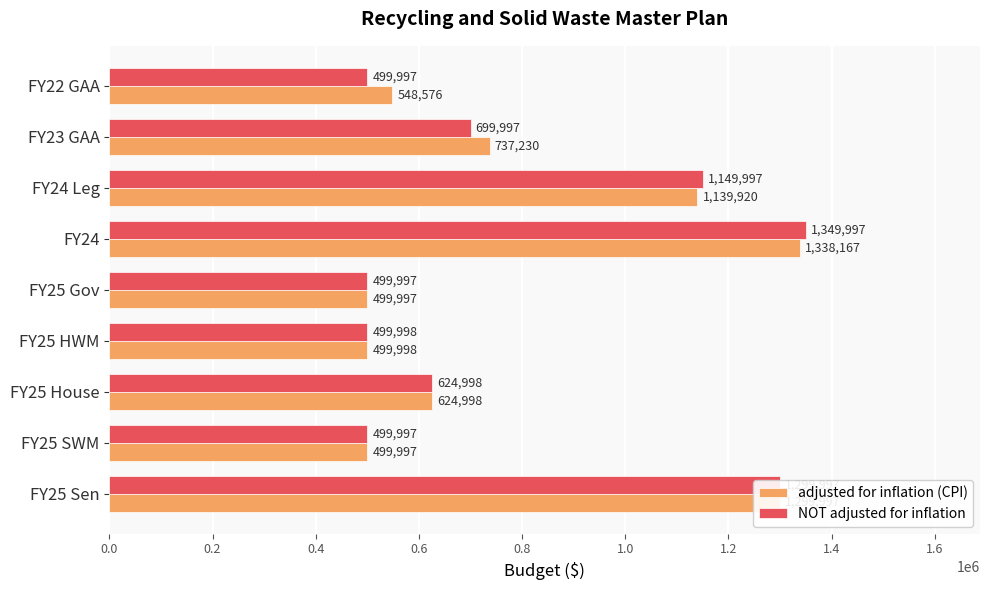

Rank the series by their average value, from highest to lowest.

adjusted for inflation (CPI), NOT adjusted for inflation